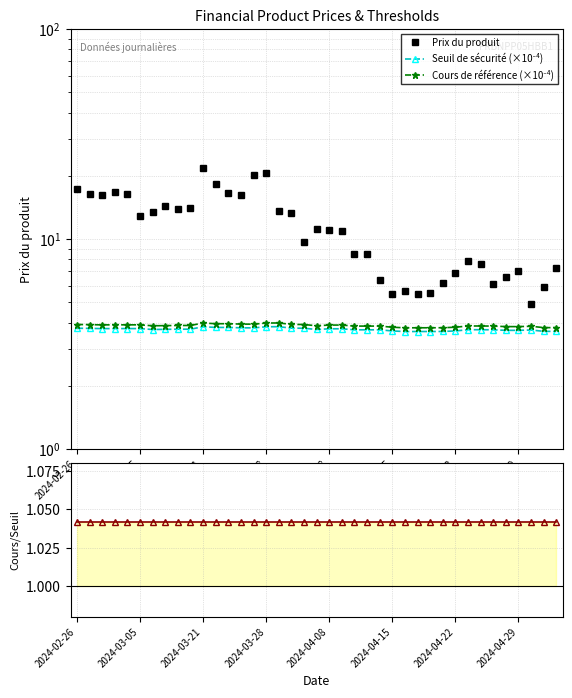

What is the approximate value of Cours/Seuil at 2024-03-28?

1.0